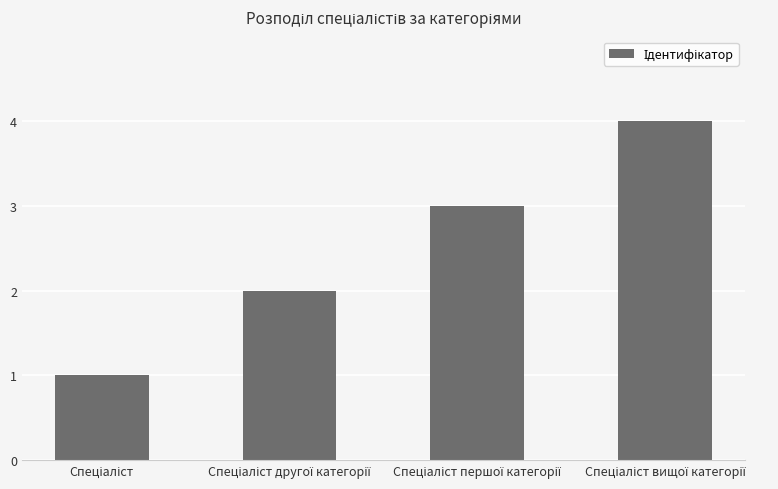

What is the greatest value displayed?

4